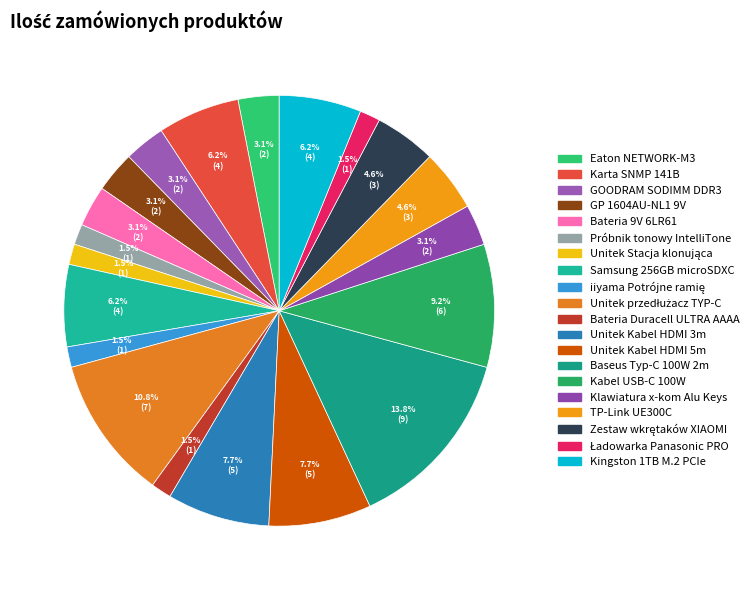

Is there any slice that represents more than half of the pie?

No